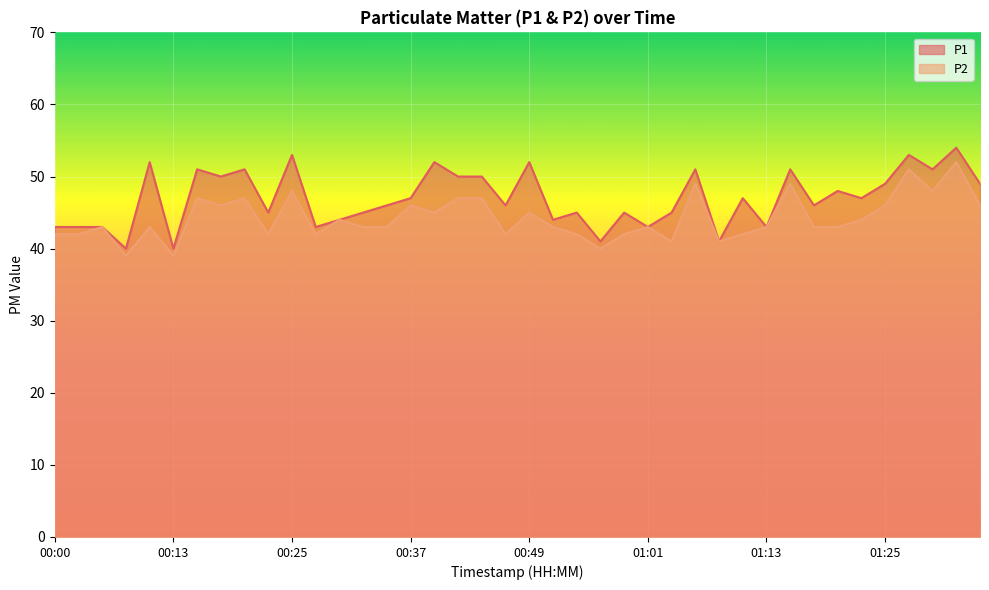

How many categories are shown in the chart?

40